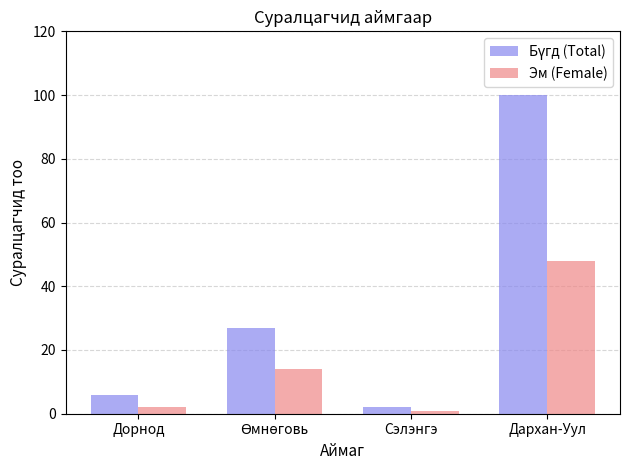

What is the total value across all series at Дархан-Уул?

148